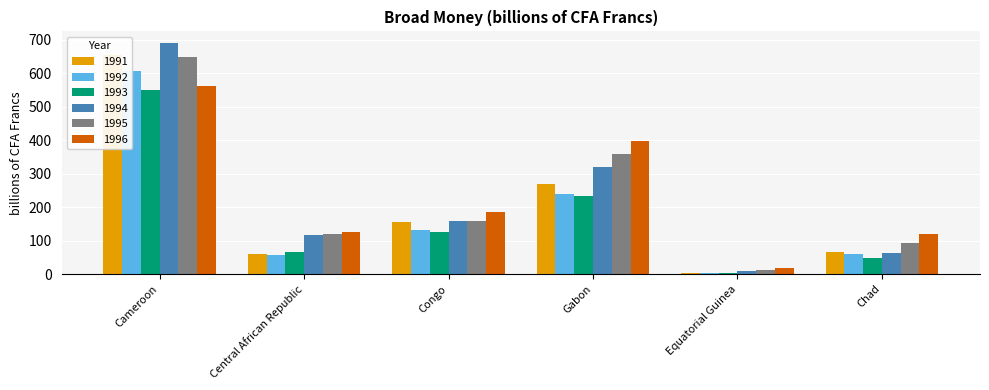

At which label does 1991 reach its minimum?

Equatorial Guinea